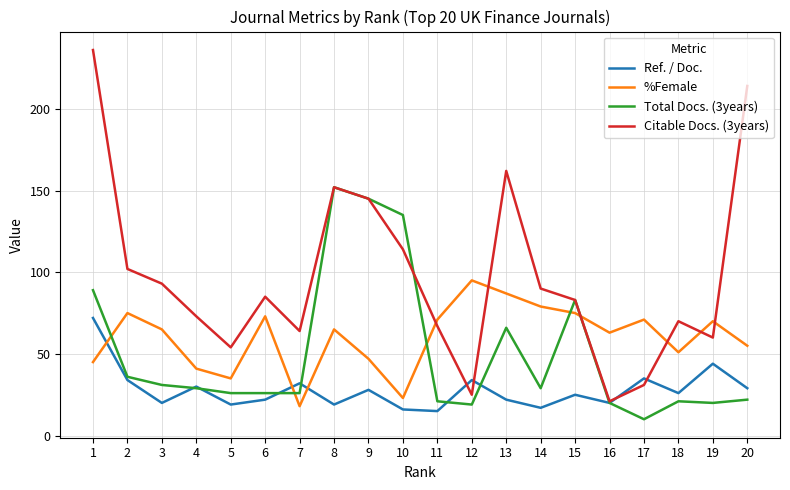

At 3, list the series in order from largest to smallest.

Citable Docs. (3years), %Female, Total Docs. (3years), Ref. / Doc.